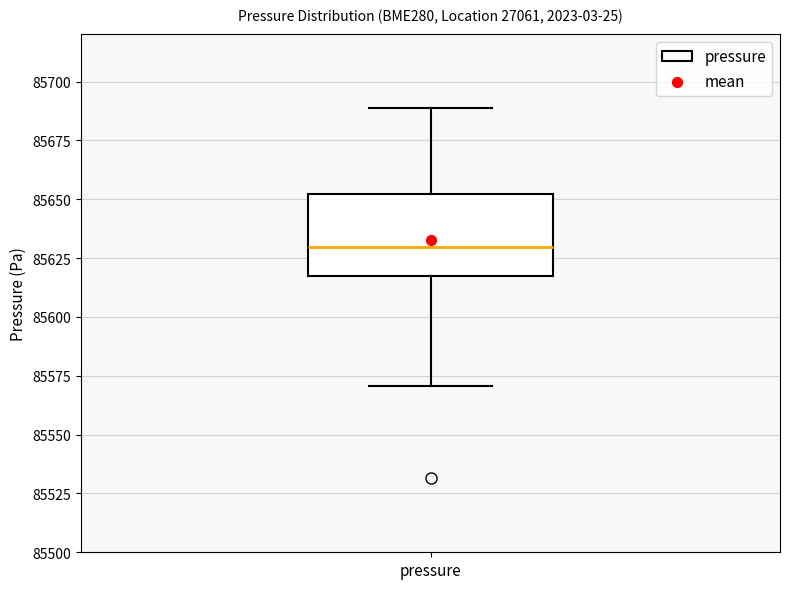

Where is the lower edge of the box for pressure on the y-axis? The values are not printed on the chart, so give them approximately, as read against the axis.

85615